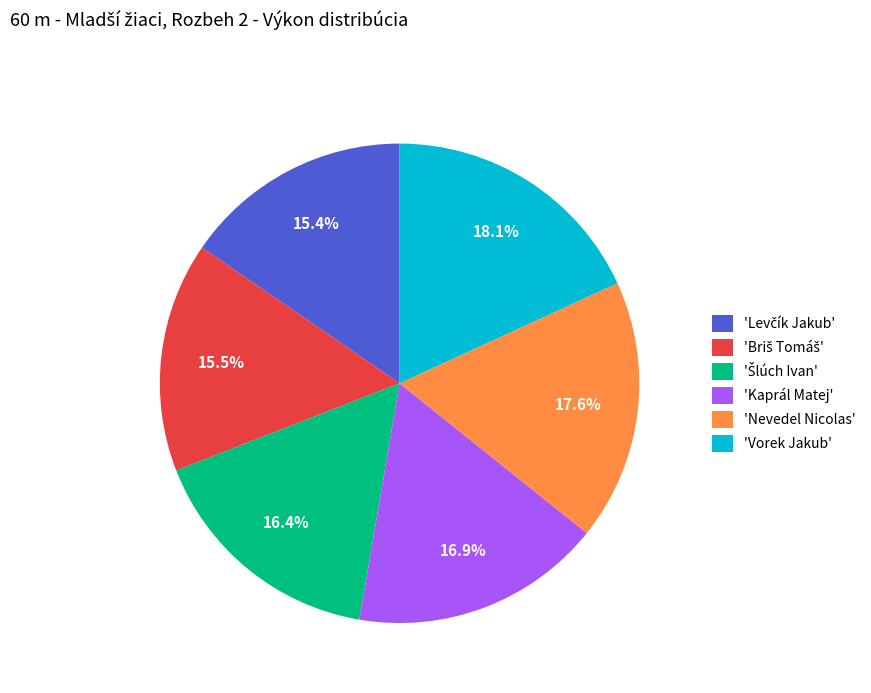

Is the sum of 'Kaprál Matej' and 'Vorek Jakub' greater than half?

No